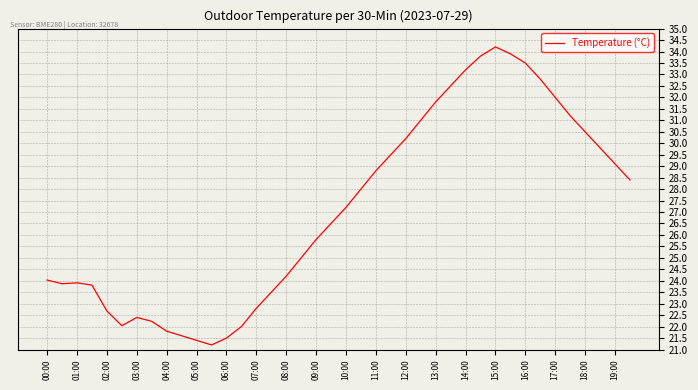

What is the difference between the maximum and minimum values?

13.0